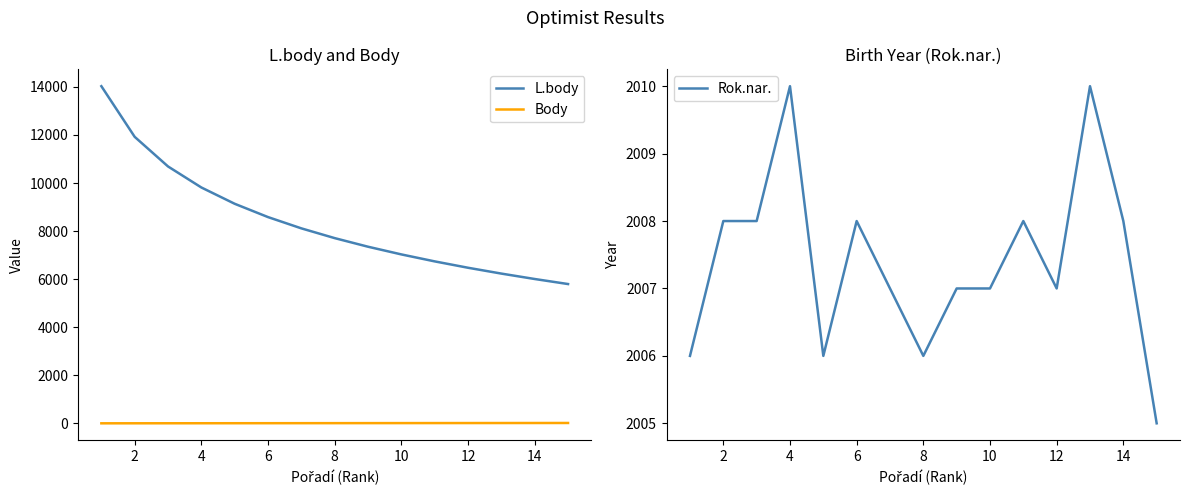

Rank the series by their maximum value, from lowest to highest.

Body, Rok.nar., L.body